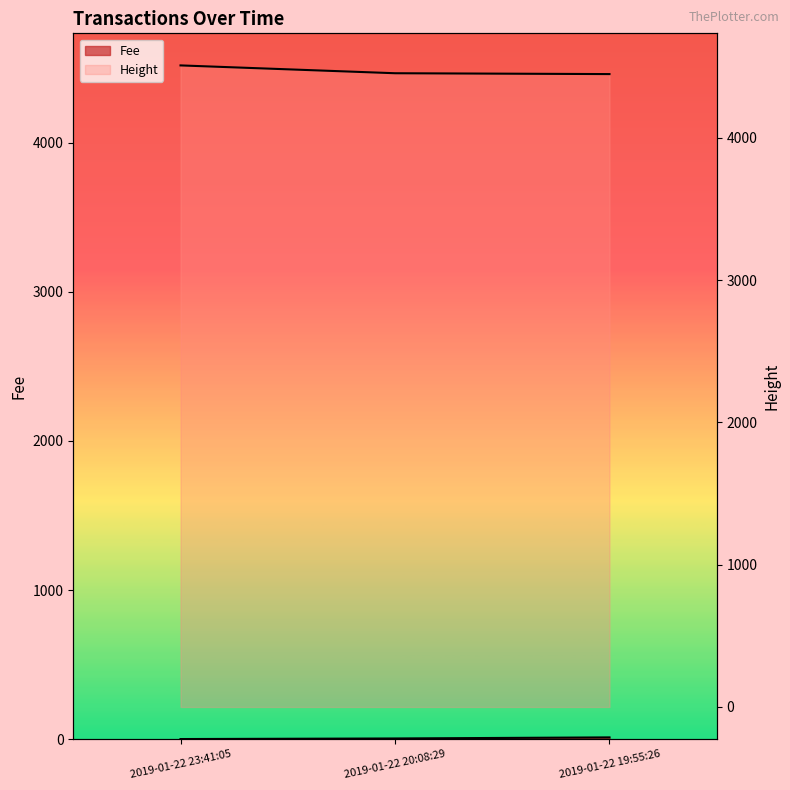

Reading right to left, extract all data points from this chart.

Fee: 11.2	3.9	0.1
Height: 4449.0	4455.0	4510.0